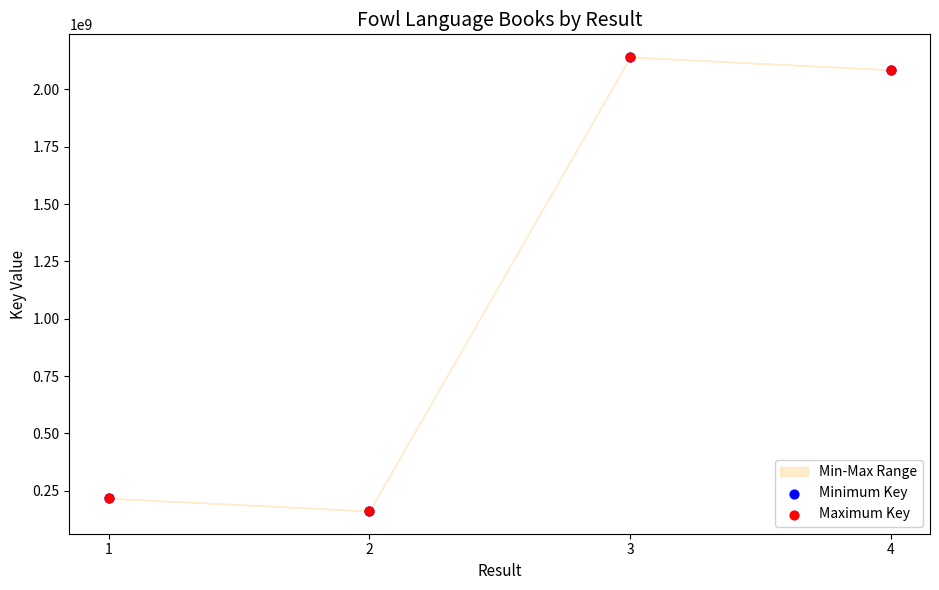

Which series has the widest spread of Y values?

Minimum Key